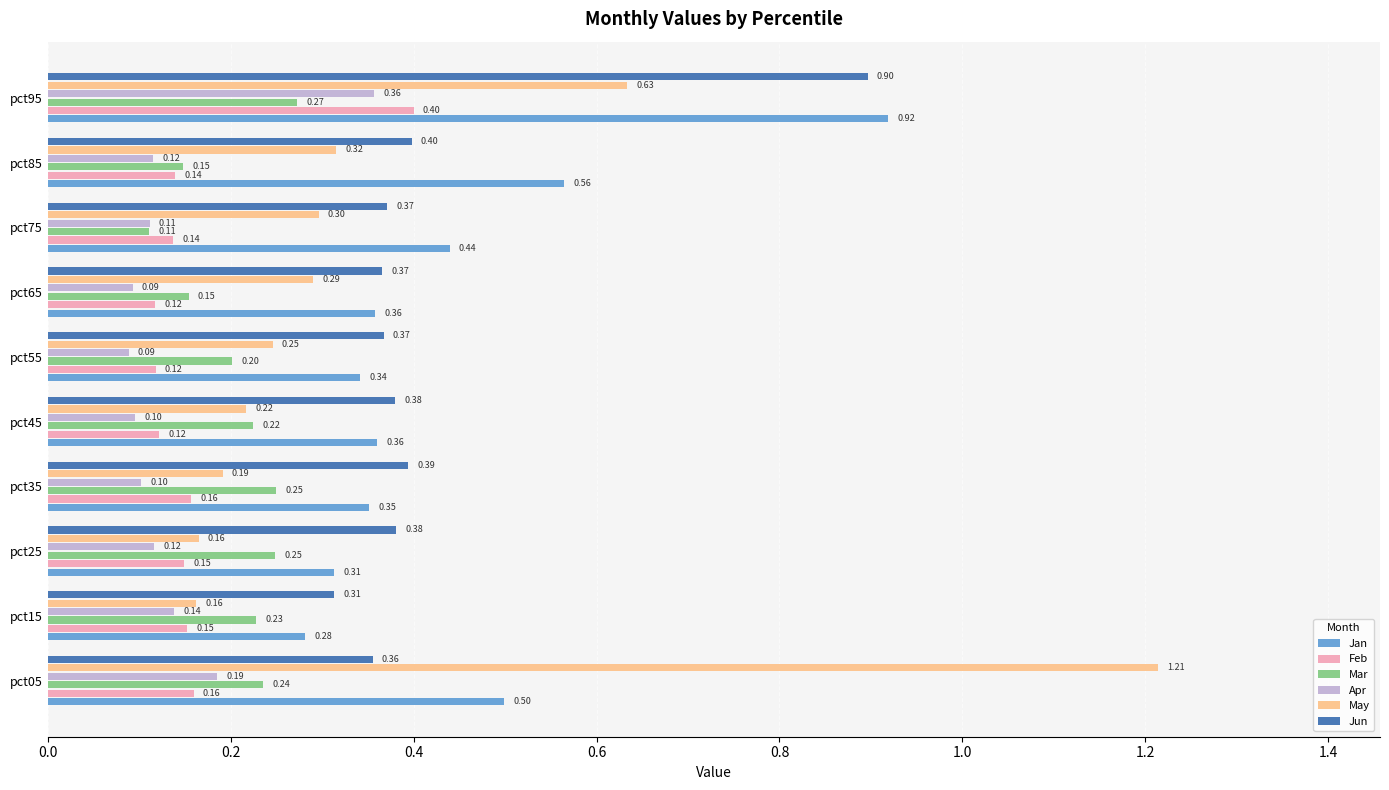

What is the average value of the Jan series?

0.4